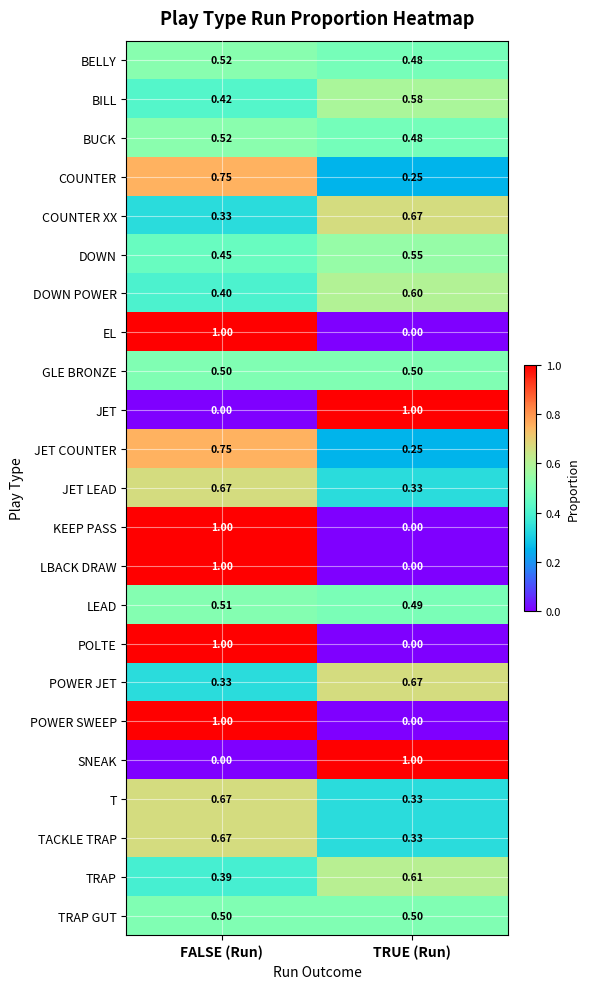

Is the value of BILL at FALSE (Run) greater than the value of COUNTER at FALSE (Run)?

No